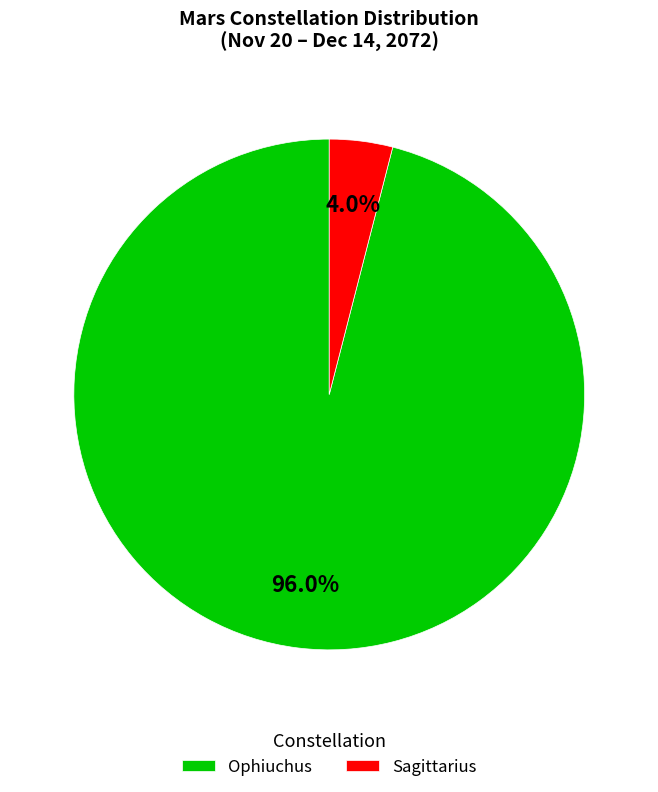

Between Ophiuchus and Sagittarius, which is larger?

Ophiuchus